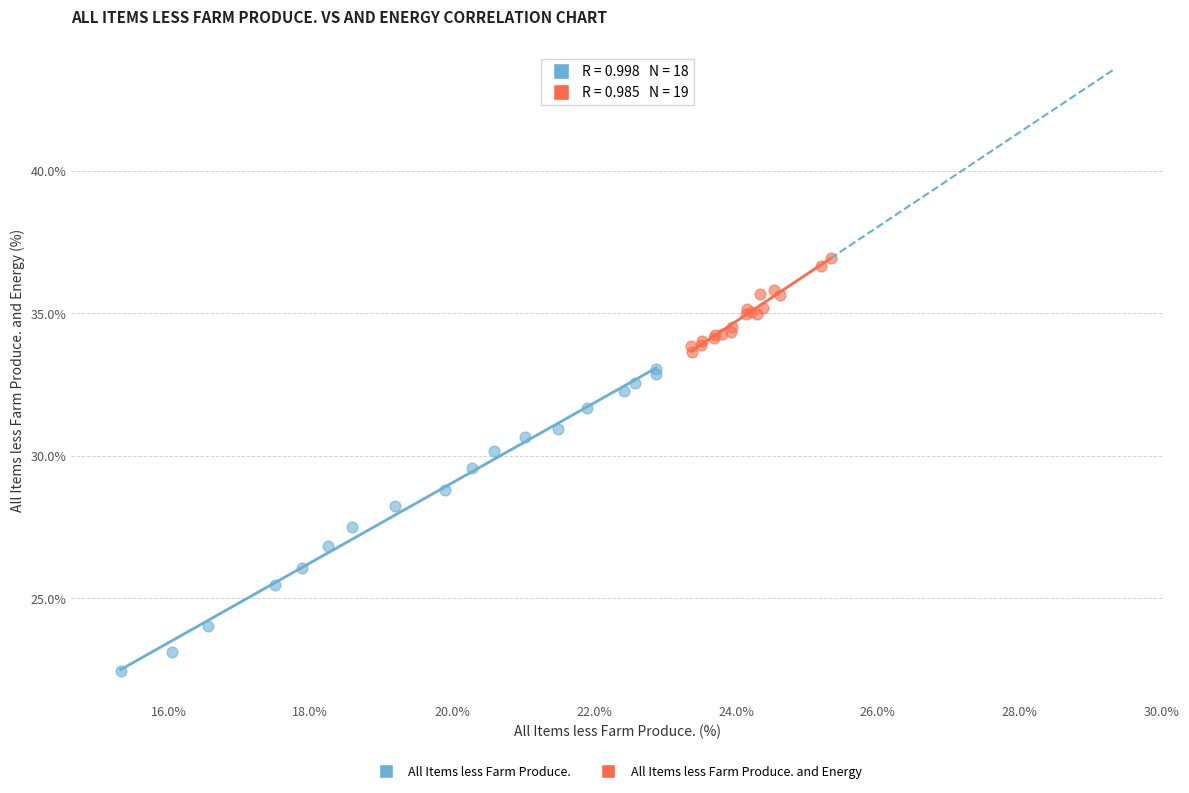

Which series contains the highest Y value?

All Items less Farm Produce. and Energy